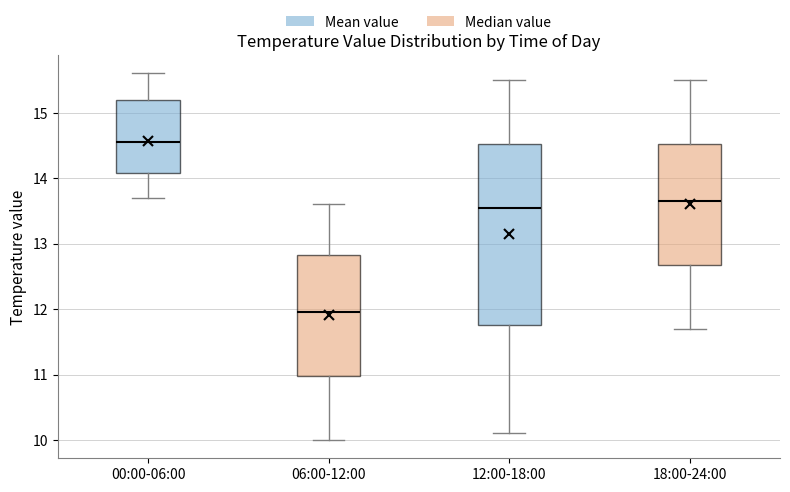

Which box has the highest median line?

00:00-06:00